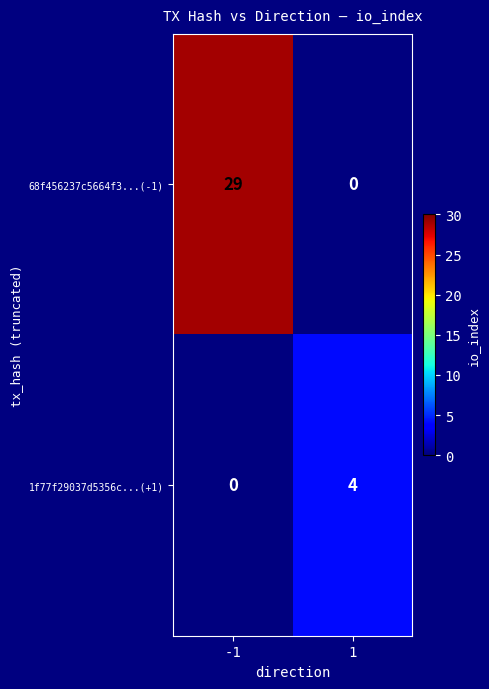

List the labels in order of 1f77f29037d5356c...(+1) value, largest first.

1, -1